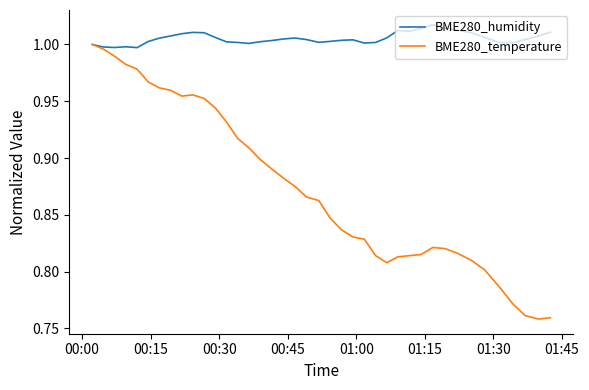

What are all the series names shown in the legend?

BME280_humidity, BME280_temperature